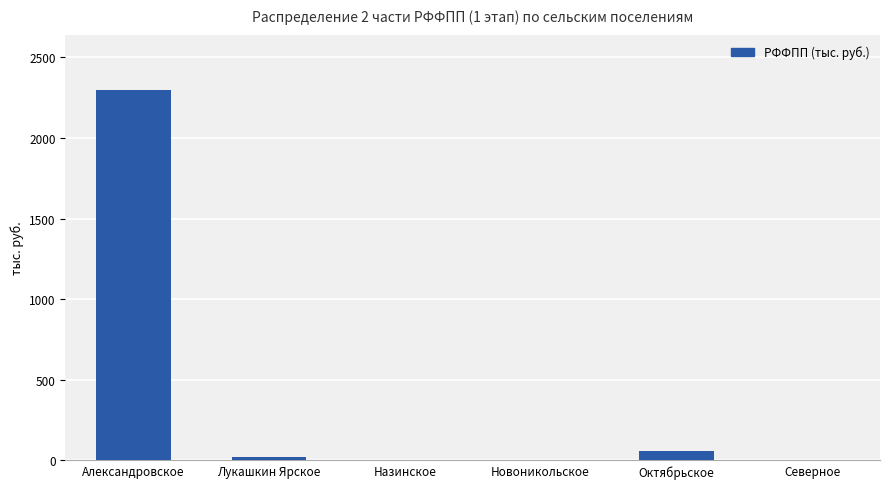

Which label corresponds to the largest value in the chart?

Александровское